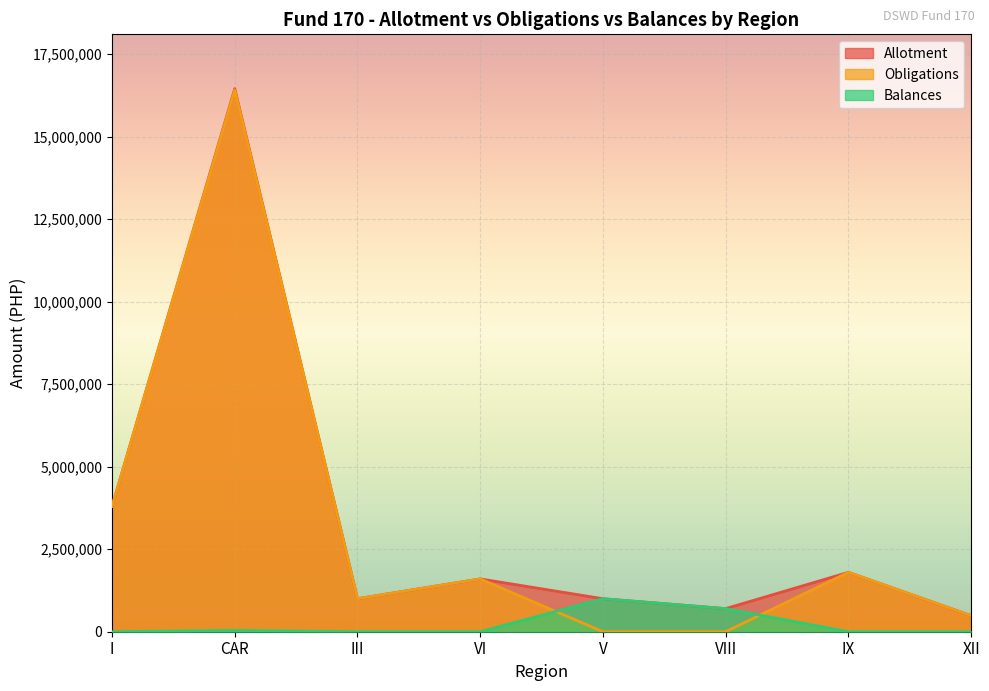

Is the value of Obligations at IX greater than the value of Balances at III?

Yes